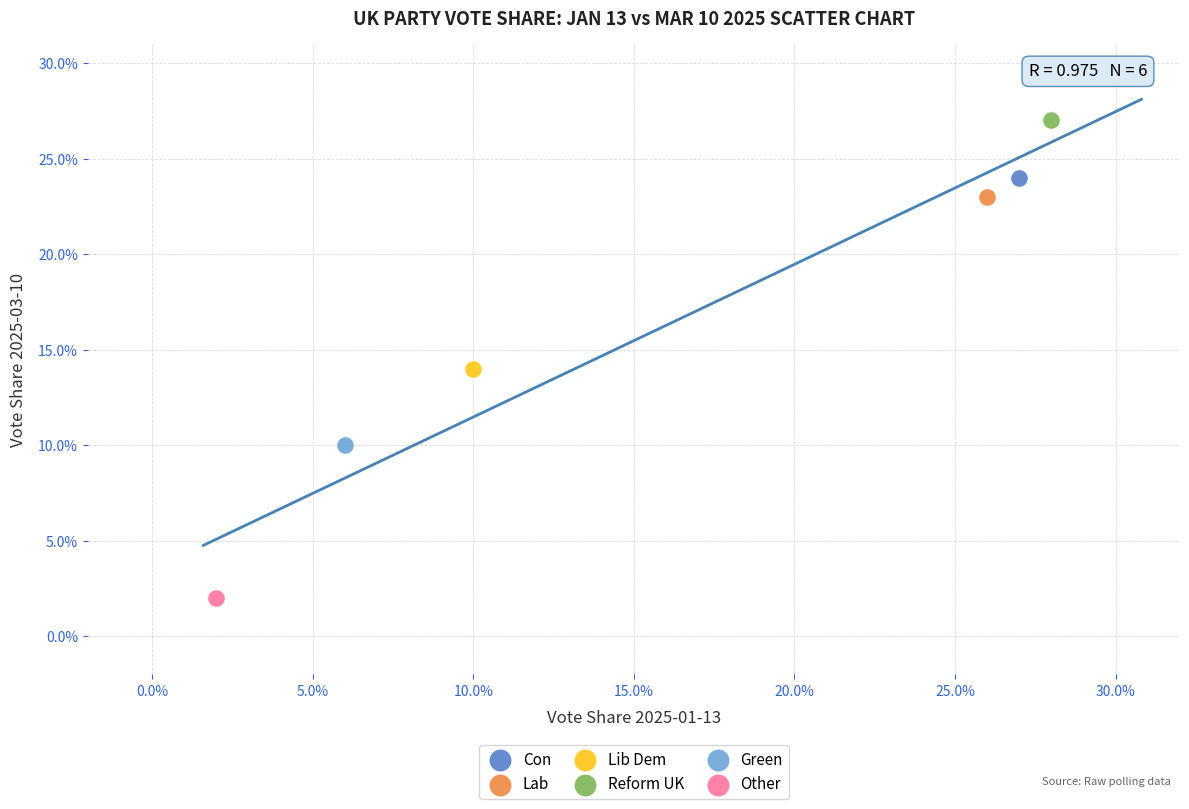

What are all the series names shown in the legend?

Con, Lab, Lib Dem, Reform UK, Green, Other